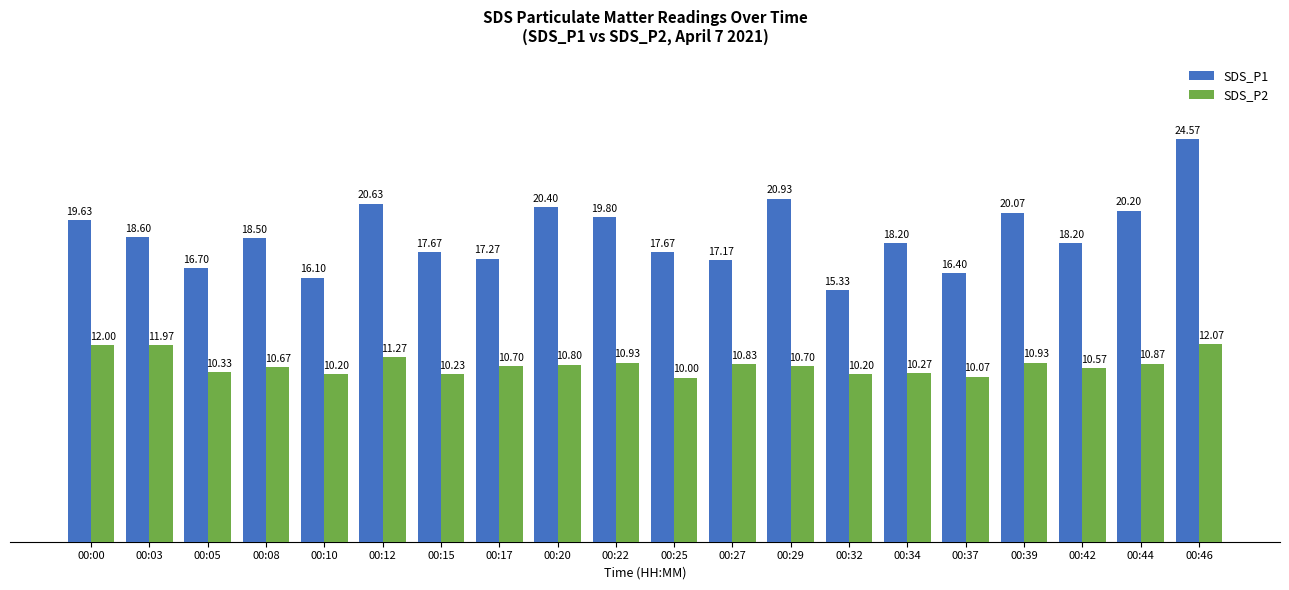

What is the total value across all series at 00:15?

27.9